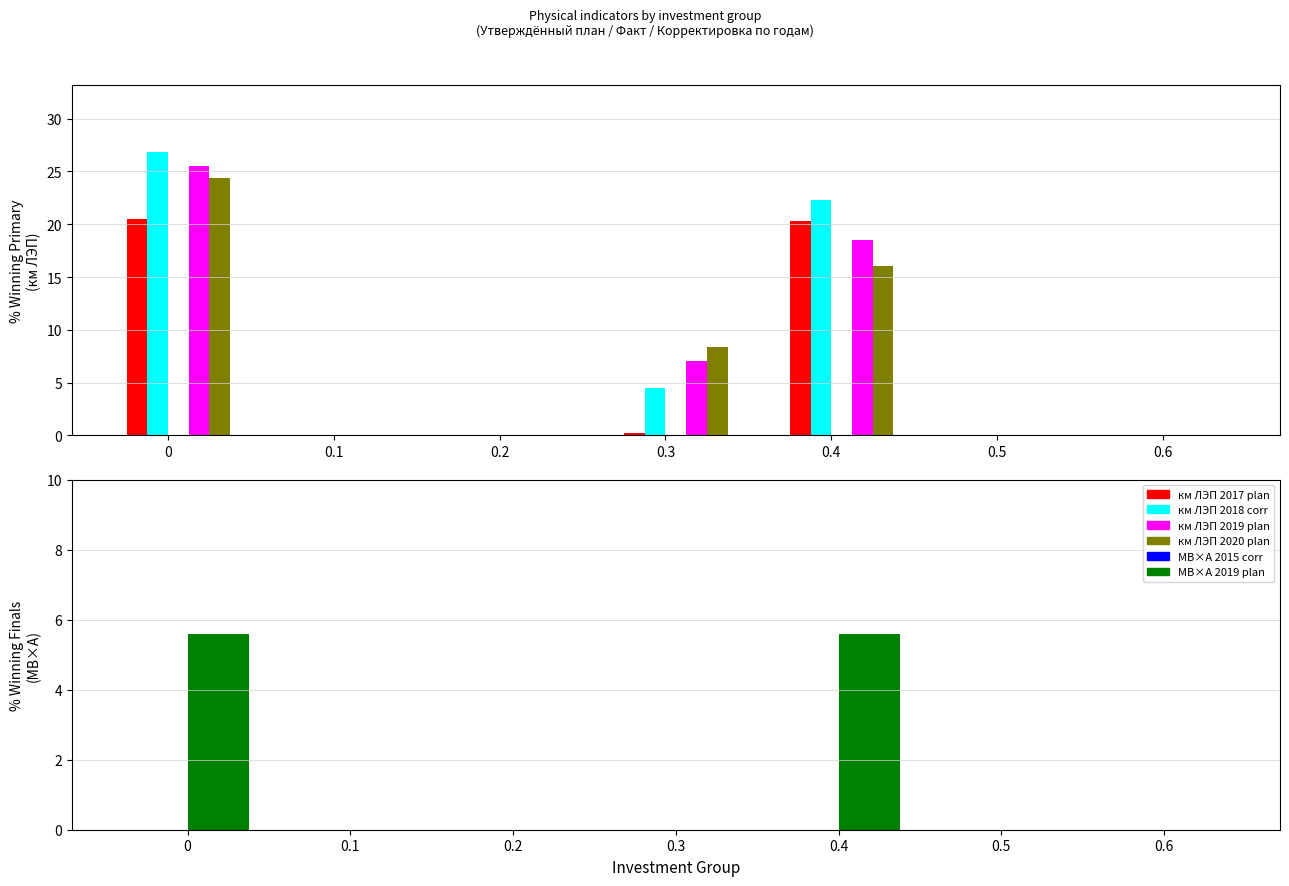

Is it true that км ЛЭП 2017 plan equals 10.7 at 0?

False